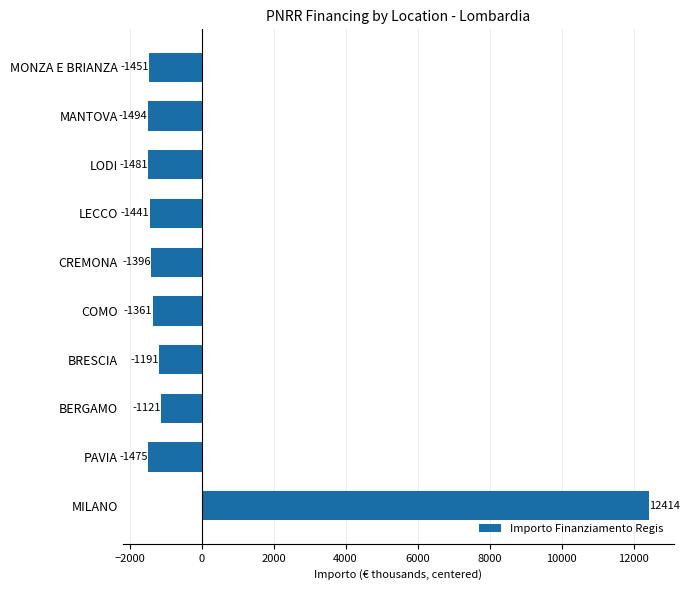

What is the difference between the maximum and second lowest values?

13895